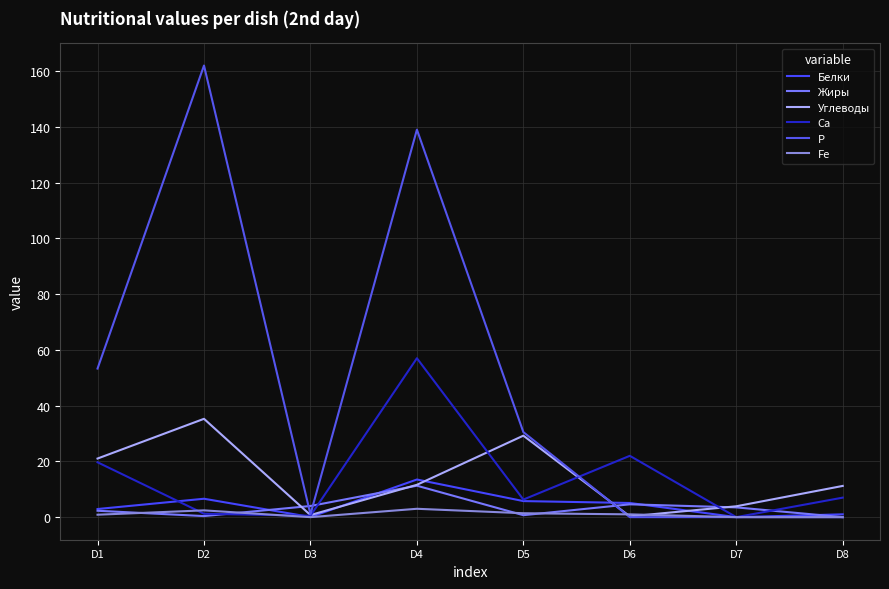

Where do P and Белки first cross each other?

D5 and D6